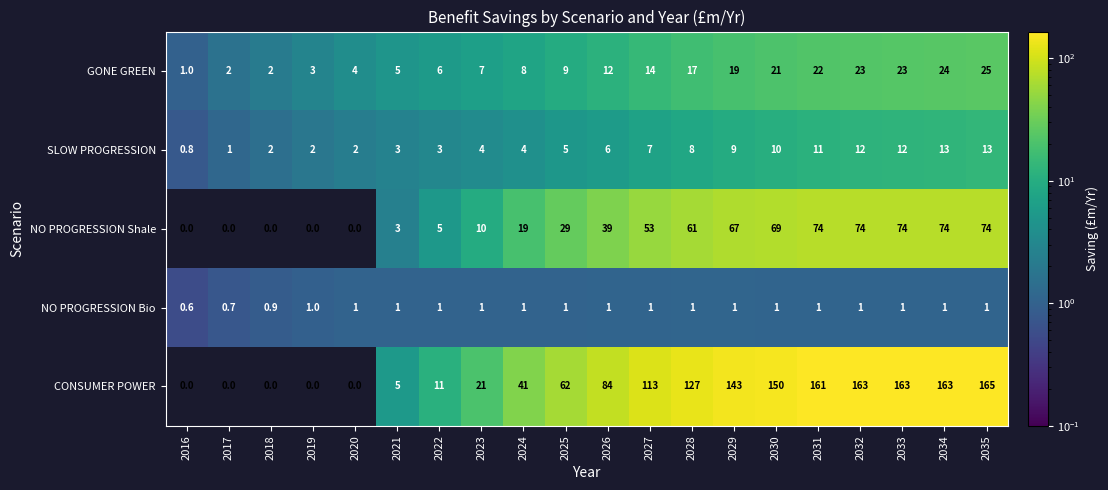

At which category is the sum across all series the highest?

2035